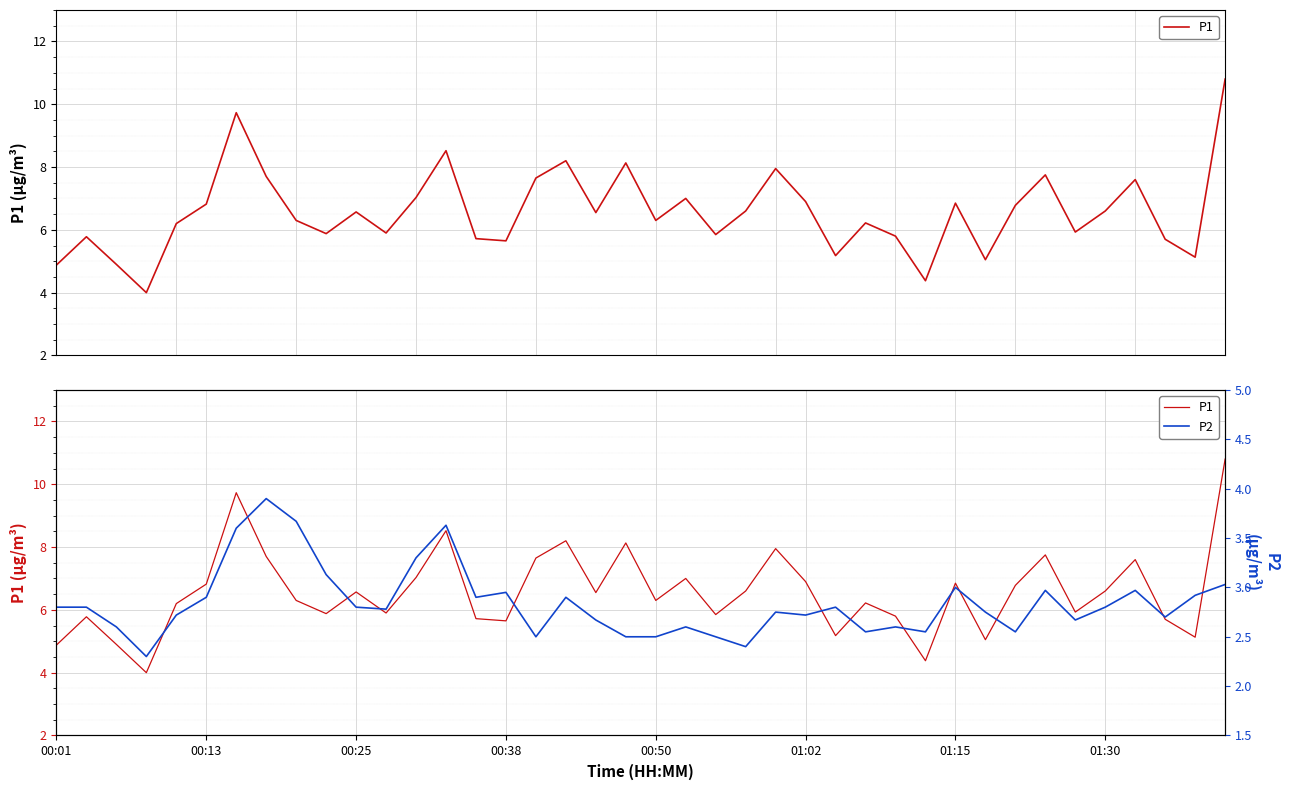

List the series in order of their peak value, highest first.

P1, P2